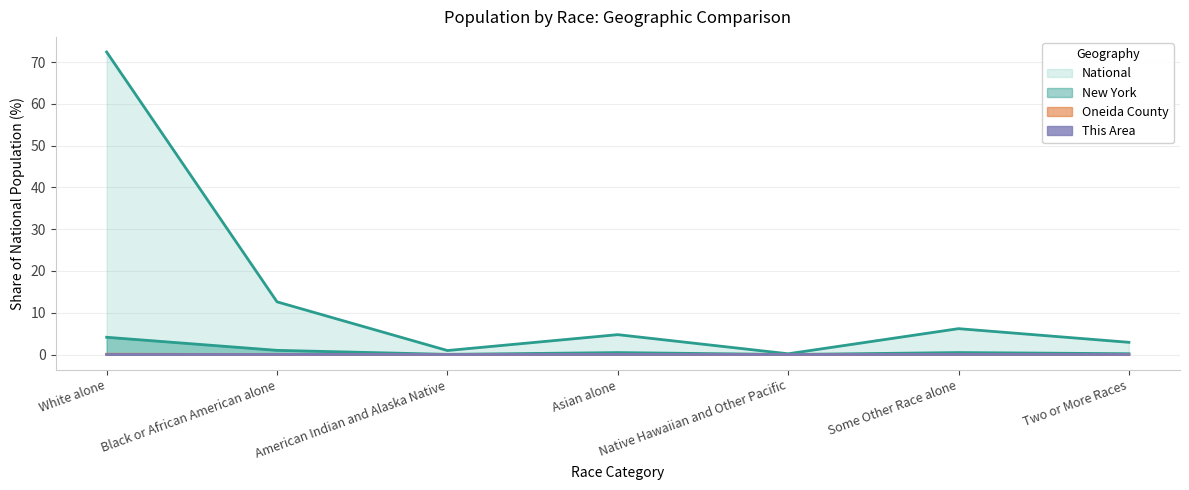

At which category does the chart reach its peak across all series?

White alone